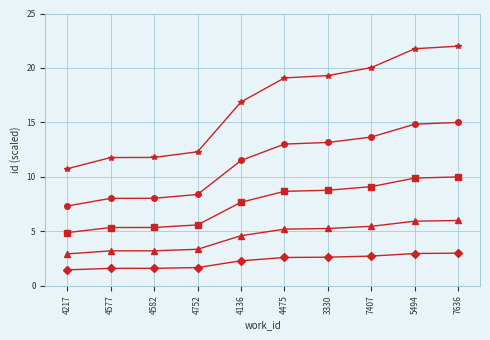

What is the spread (max minus min) of values at 4582?

10.2